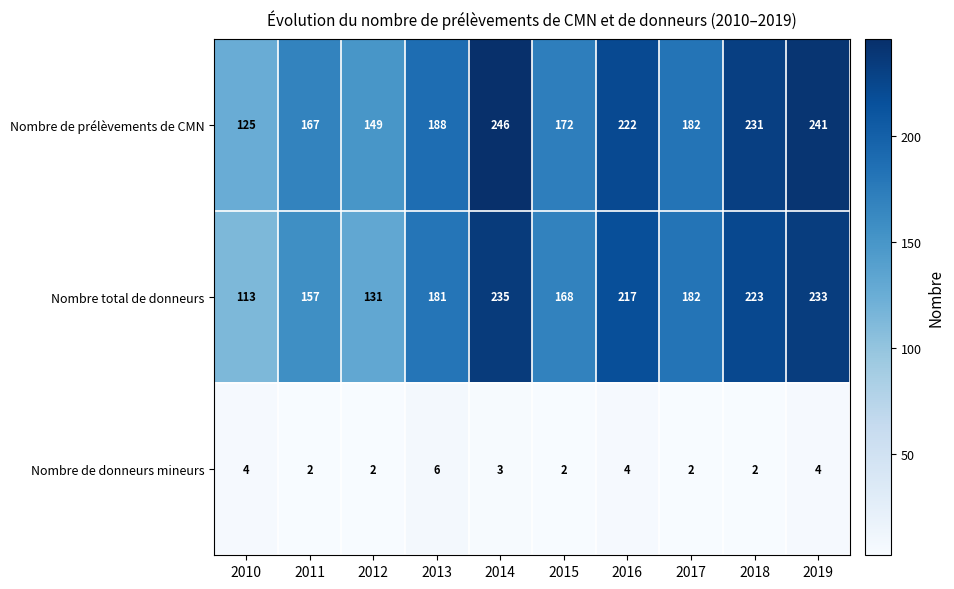

At 2018, list the series in order from smallest to largest.

Nombre de donneurs mineurs, Nombre total de donneurs, Nombre de prélèvements de CMN